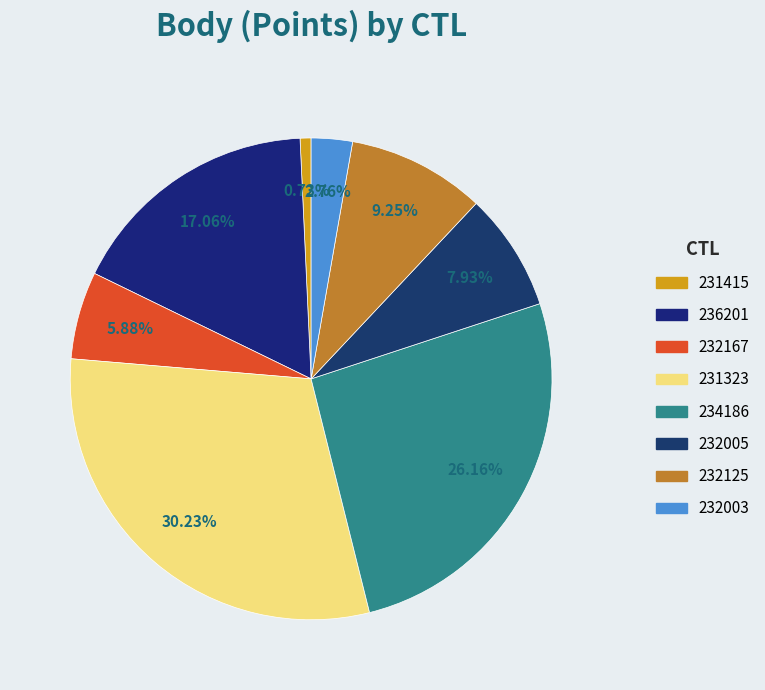

What percentage is NOT represented by 234186?

73.8%